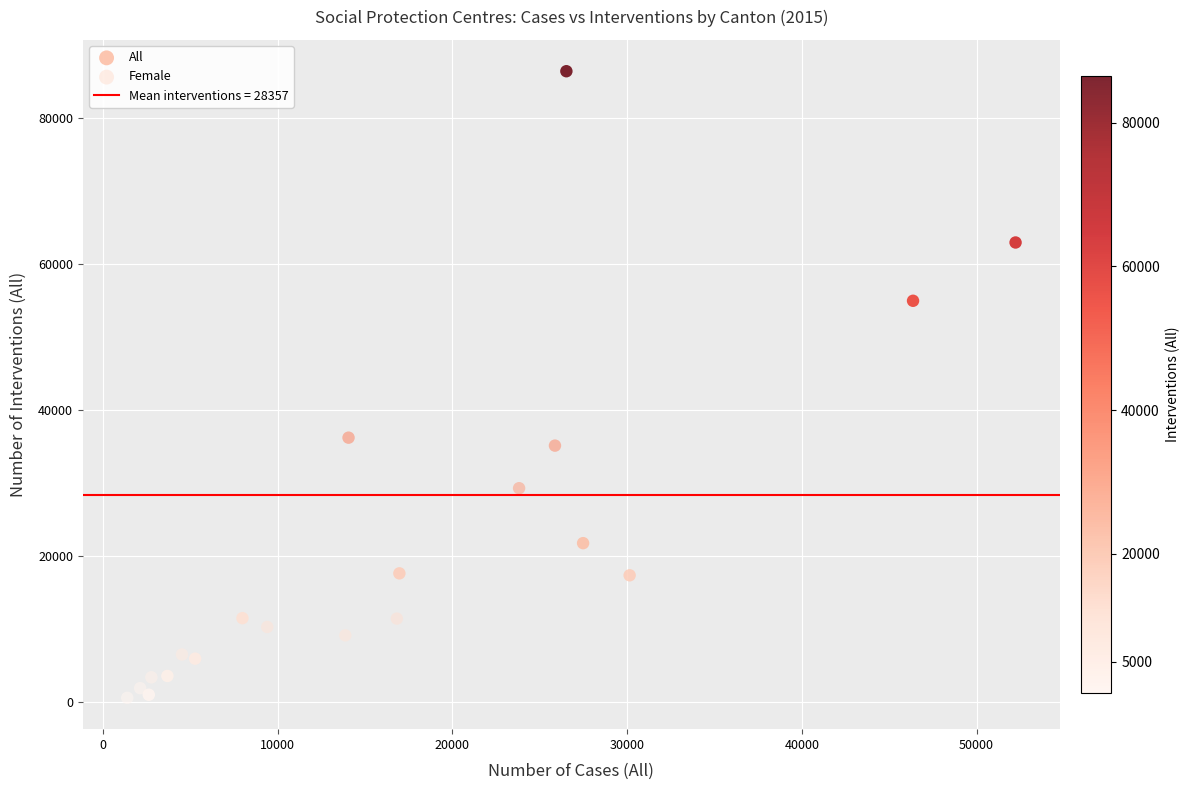

Which series contains the highest Y value?

All